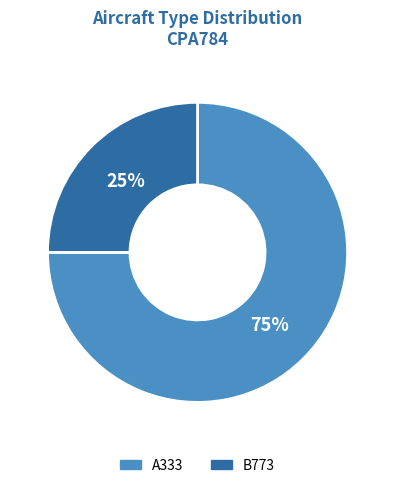

Do A333 and B773 together represent more than half of the pie?

Yes